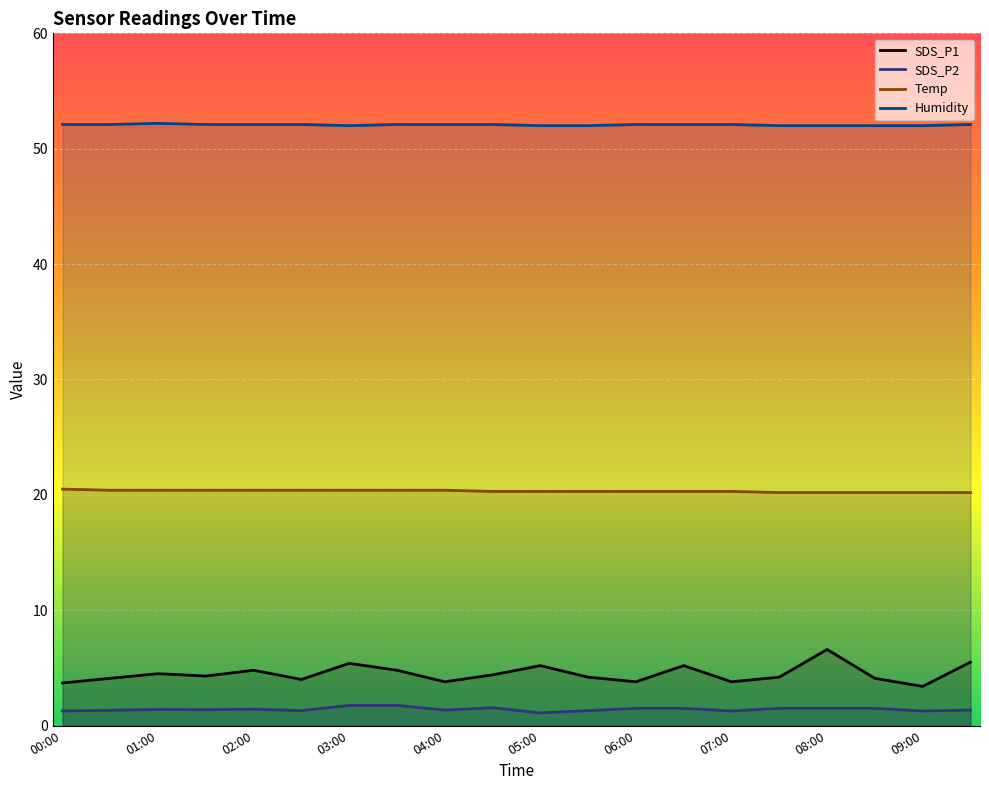

What is the spread (max minus min) of values at 09:00?

50.7